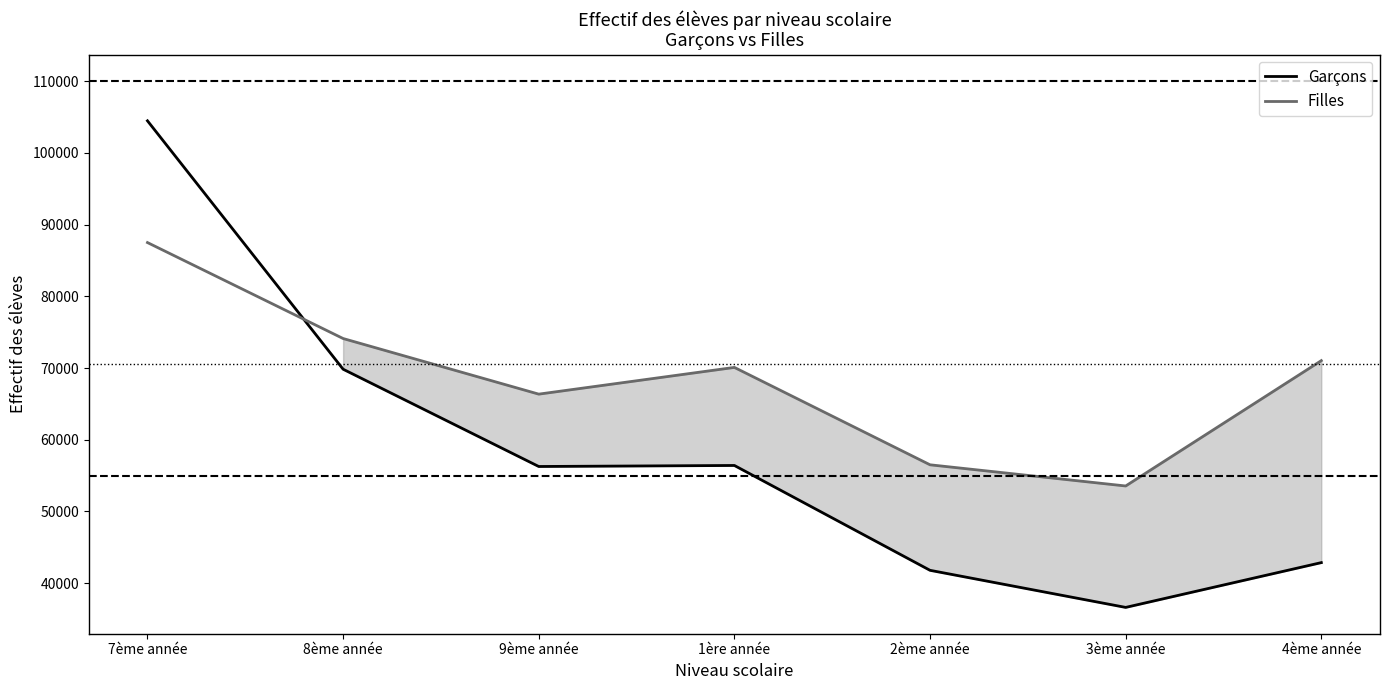

At which category is the sum across all series the highest?

7ème année